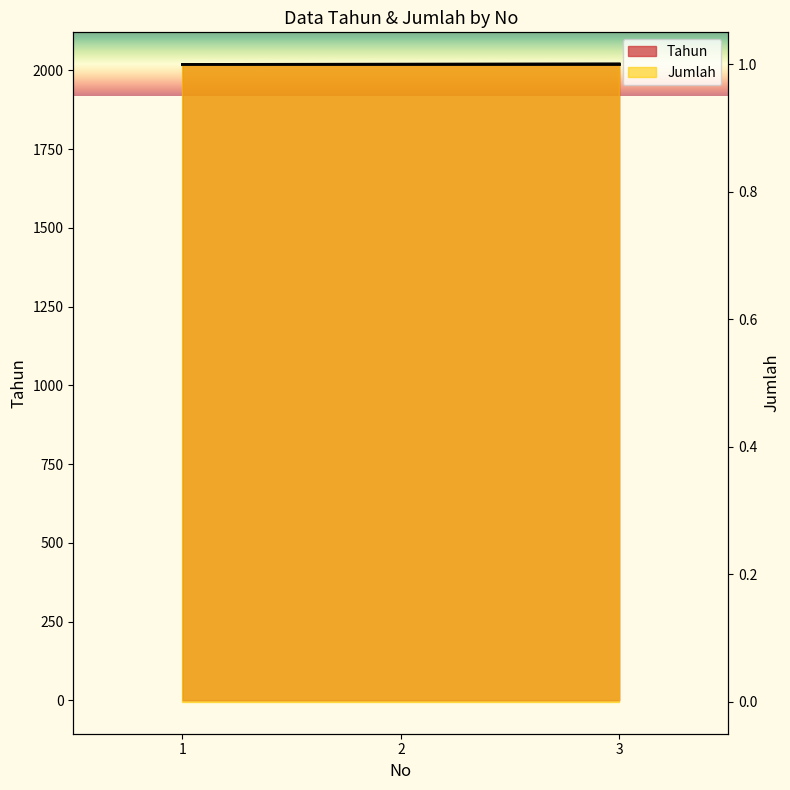

How many data points does each series have?

3